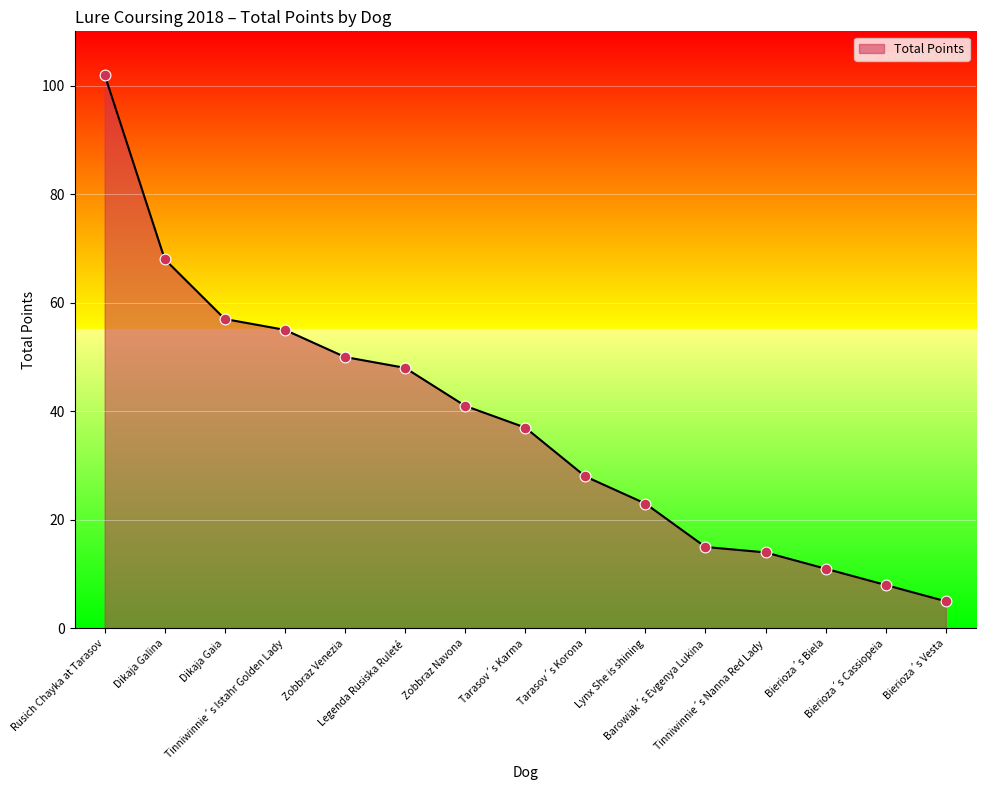

Which has a higher value, Barowiak´s Evgenya Lukina or Dikaja Gaia?

Dikaja Gaia